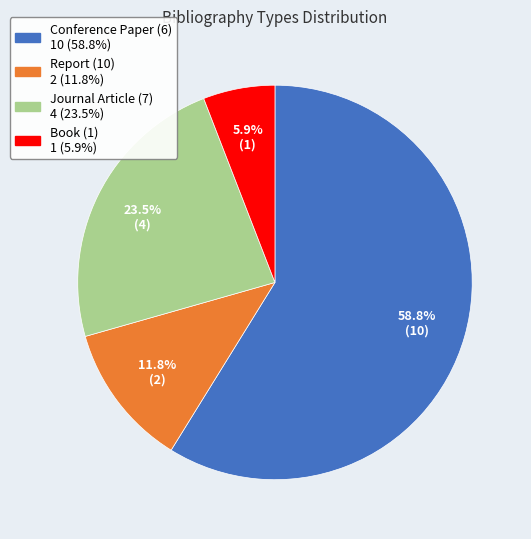

Is there any slice that represents more than half of the pie?

Yes